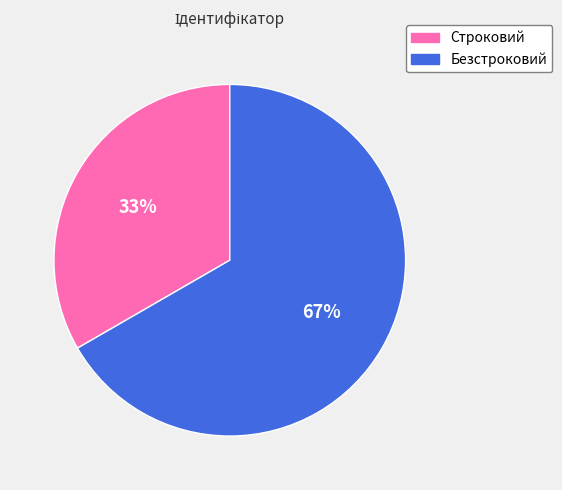

Count the number of slices in the pie.

2